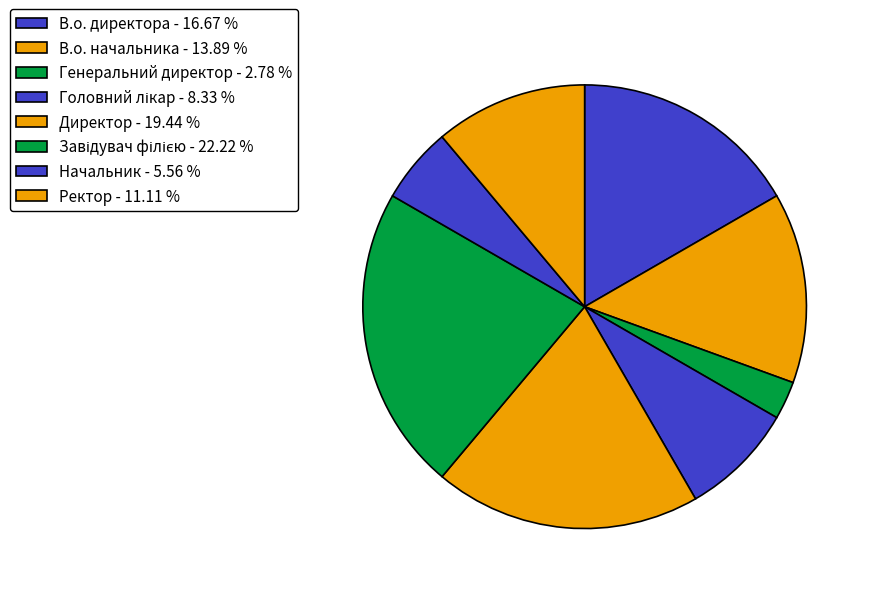

Which category has the biggest portion of the pie?

Завідувач філією